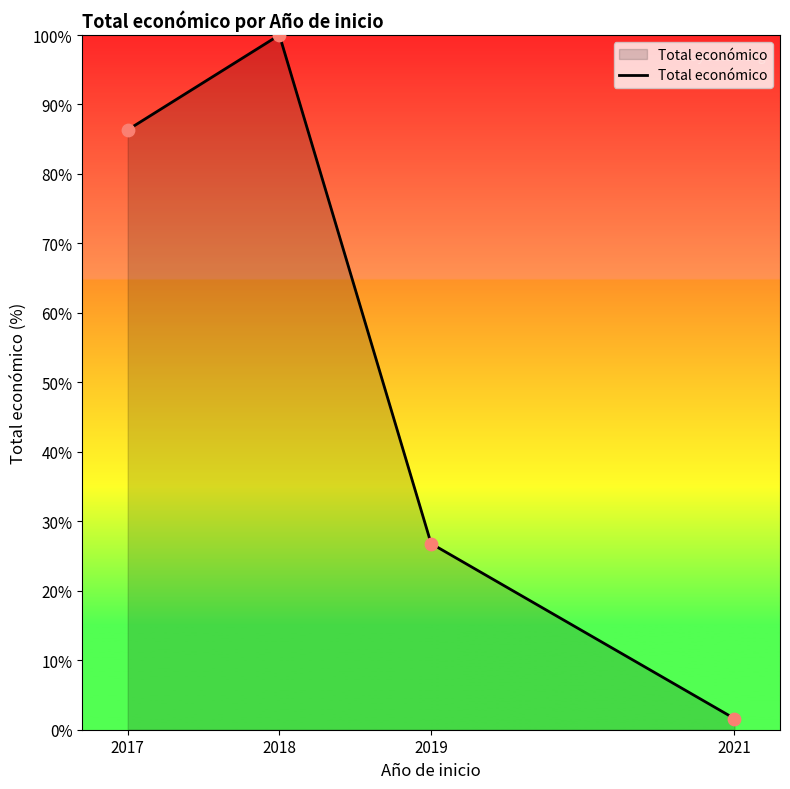

What is the change in value from 2017 to 2021?

-84.7